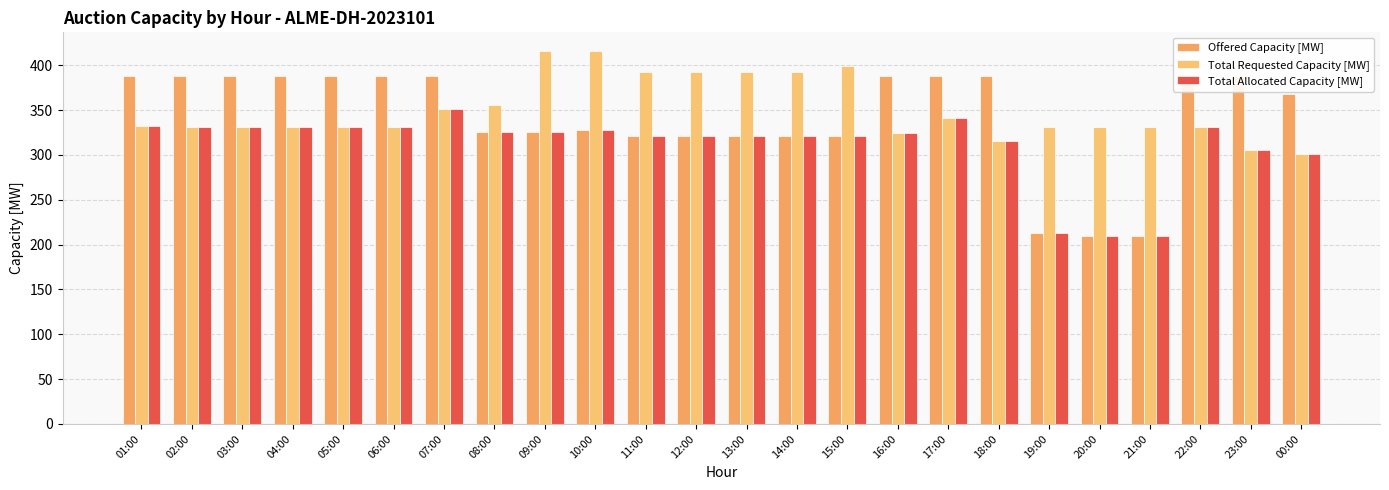

Rank the series by their maximum value, from lowest to highest.

Total Allocated Capacity [MW], Offered Capacity [MW], Total Requested Capacity [MW]